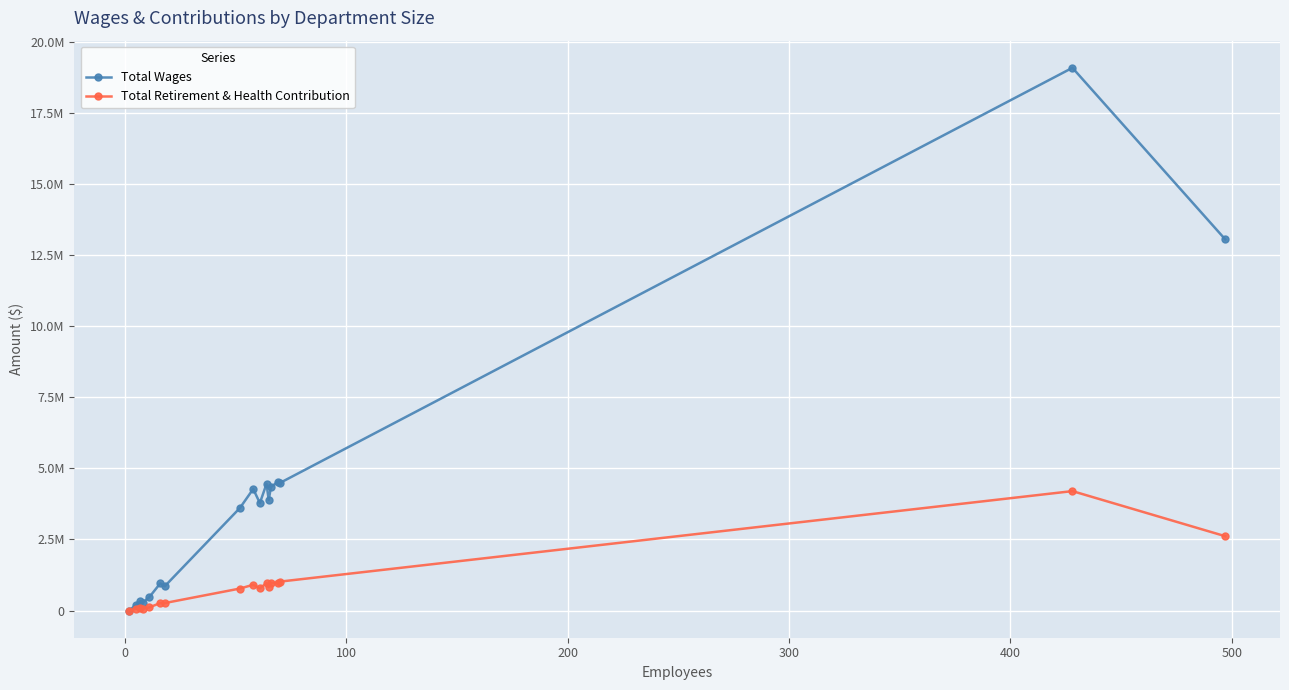

Which series has the largest total across all categories?

Total Wages